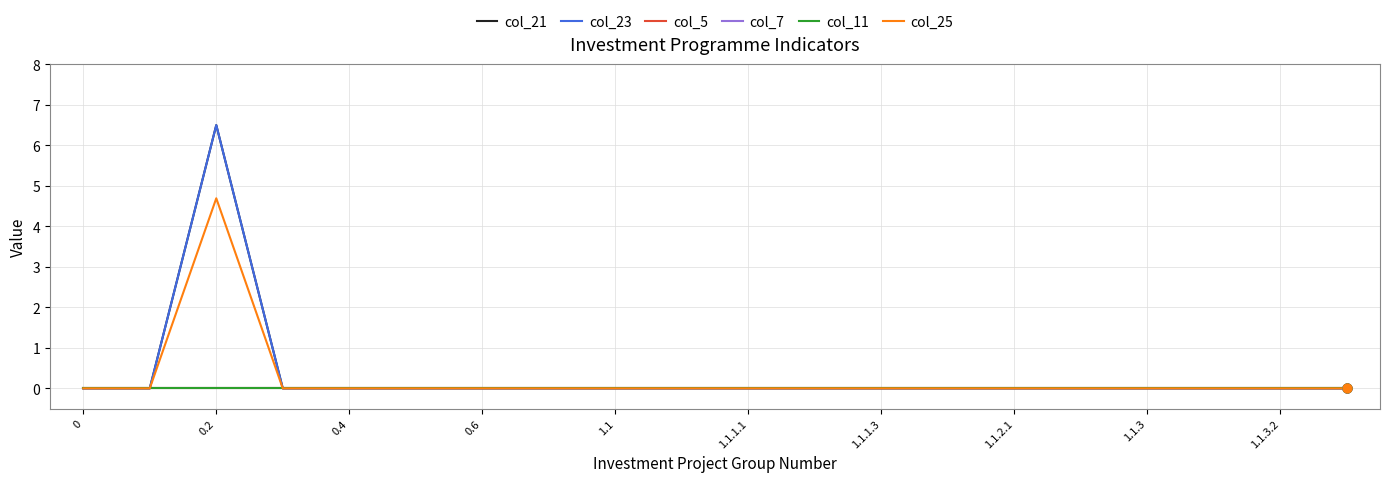

Is this an area chart (filled region under the line)?

No